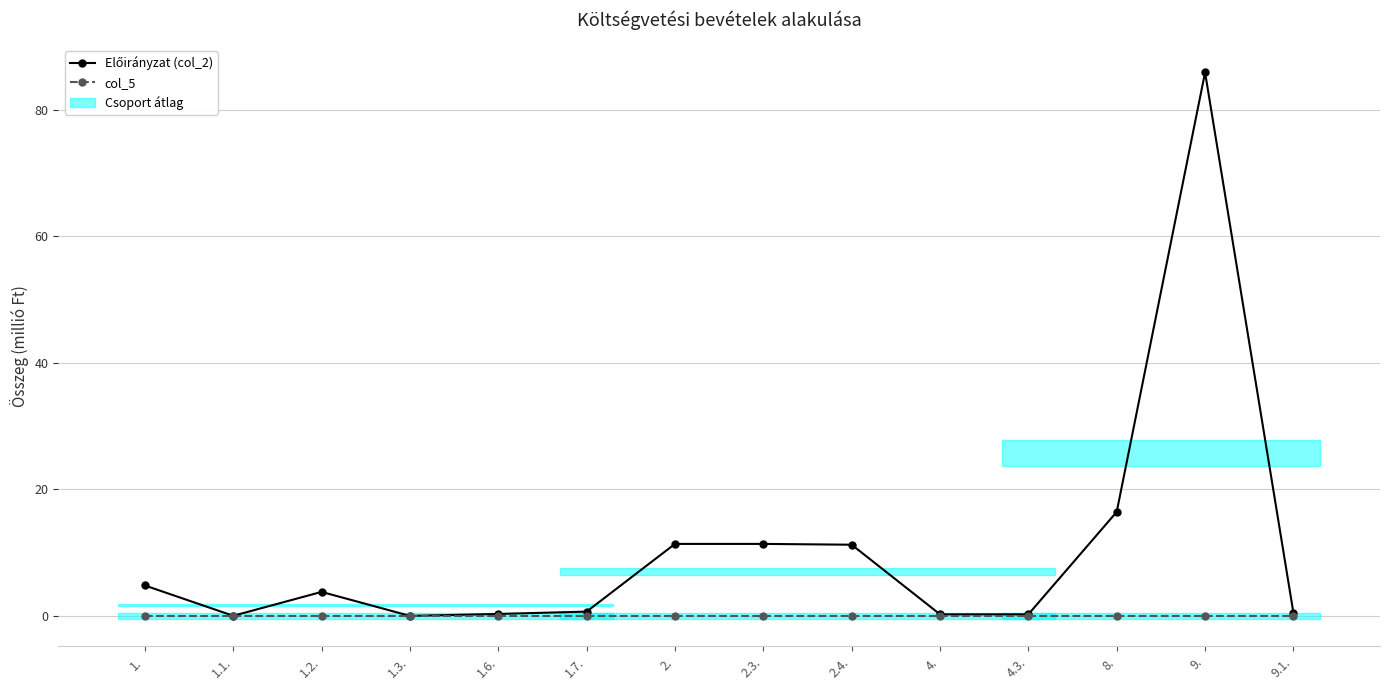

Between 1.7. and 8., which is larger?

8.